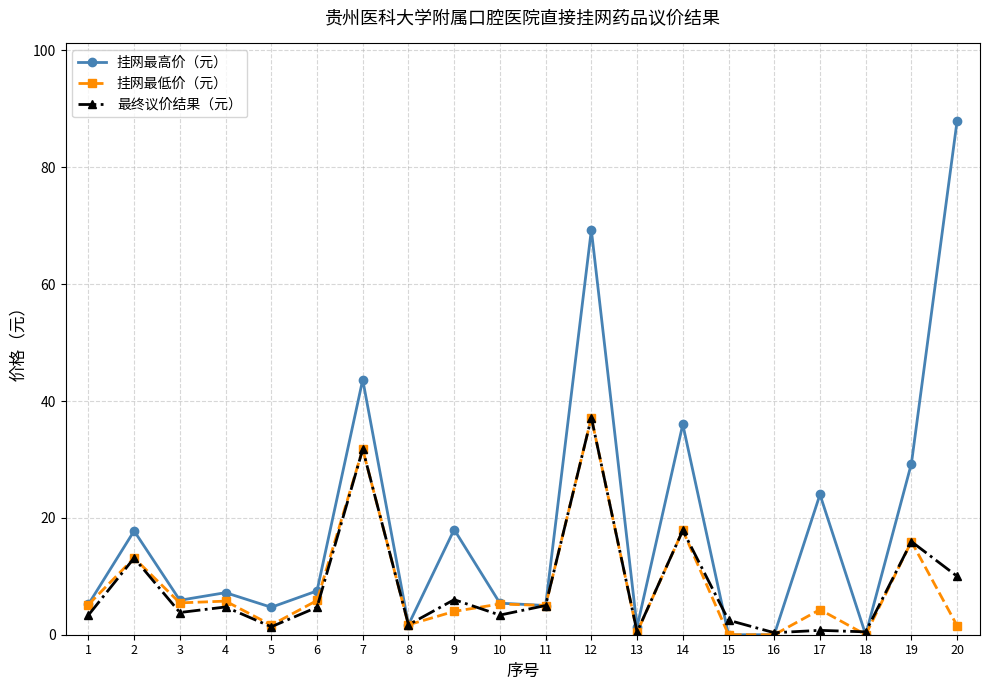

At which category does 挂网最高价（元） reach its first local valley?

3